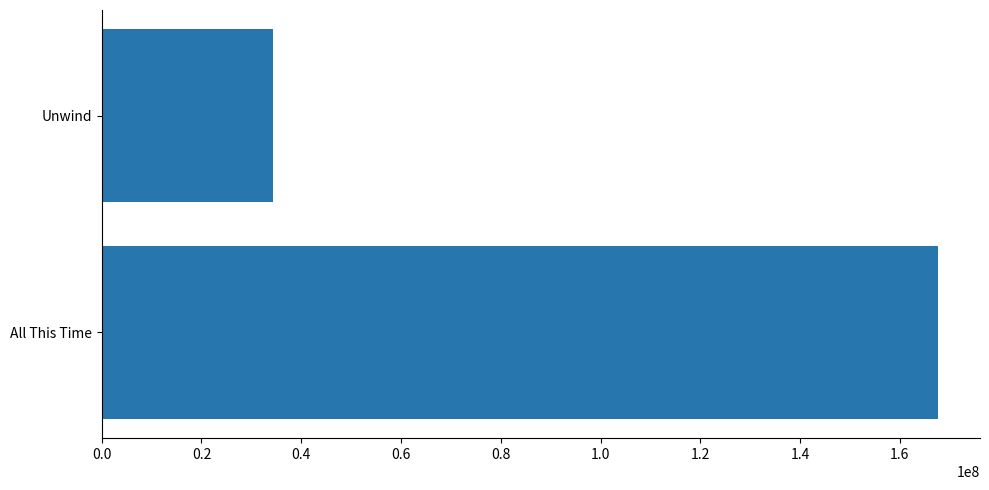

How many values are between 34293211 and 167683198?

2